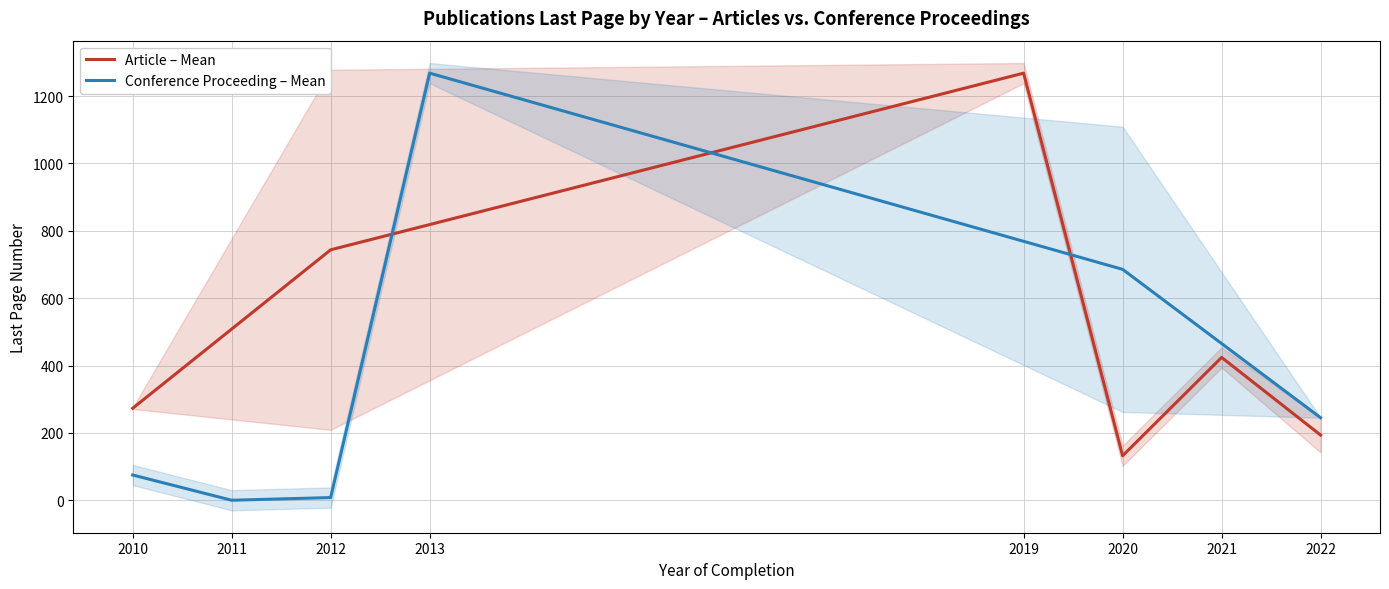

Where is Article – Mean nearest to the value 700?

2012